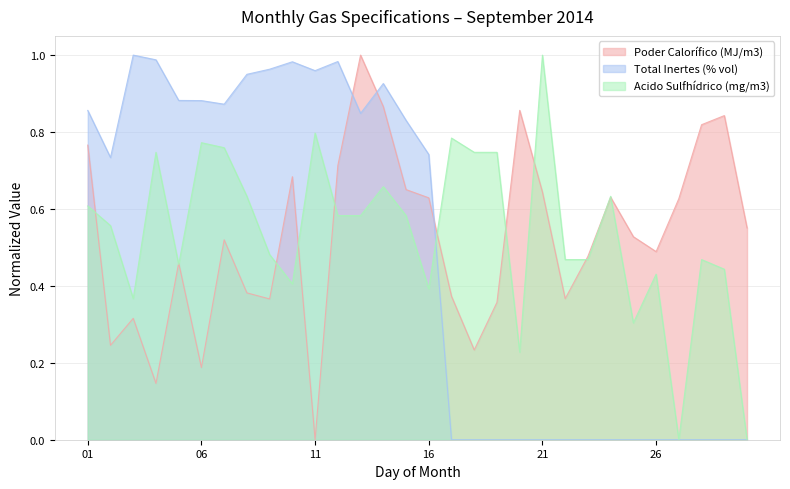

What is the total value across all series at 28?

1.3